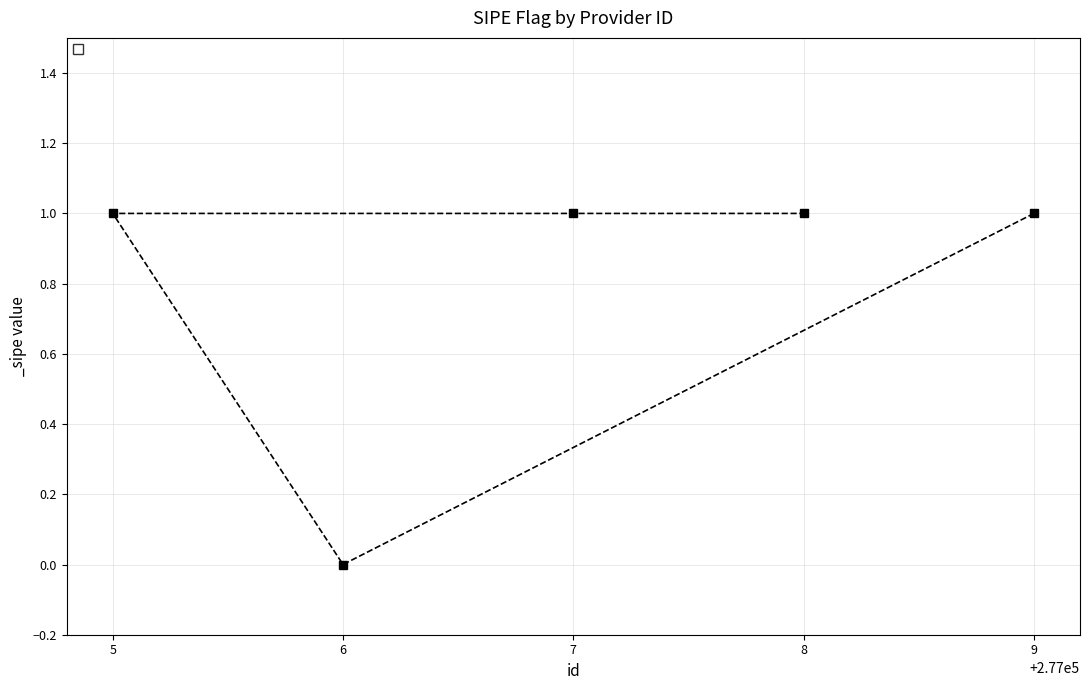

Reading left to right, what are all the values shown in this chart?

1	0	1	1	1